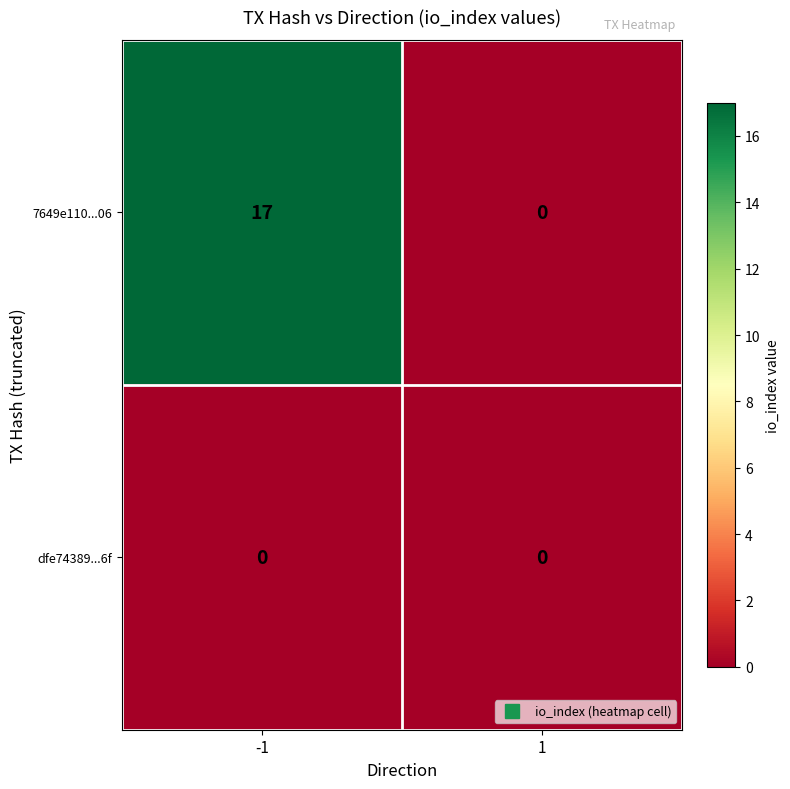

Rank the series by their average value, from highest to lowest.

7649e110...06, dfe74389...6f